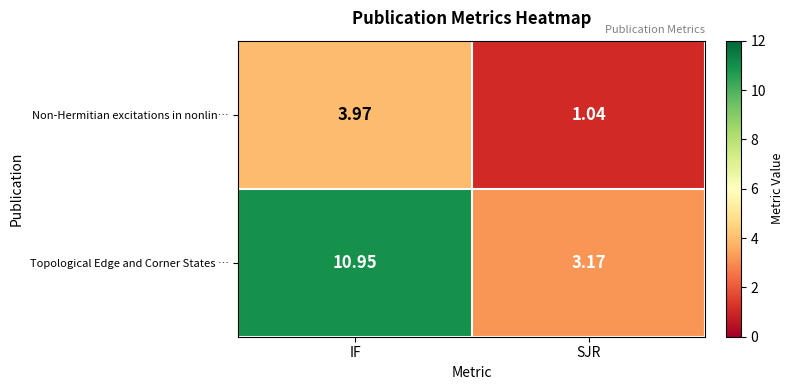

At which label is Non-Hermitian excitations in nonlin… closest to 2?

SJR